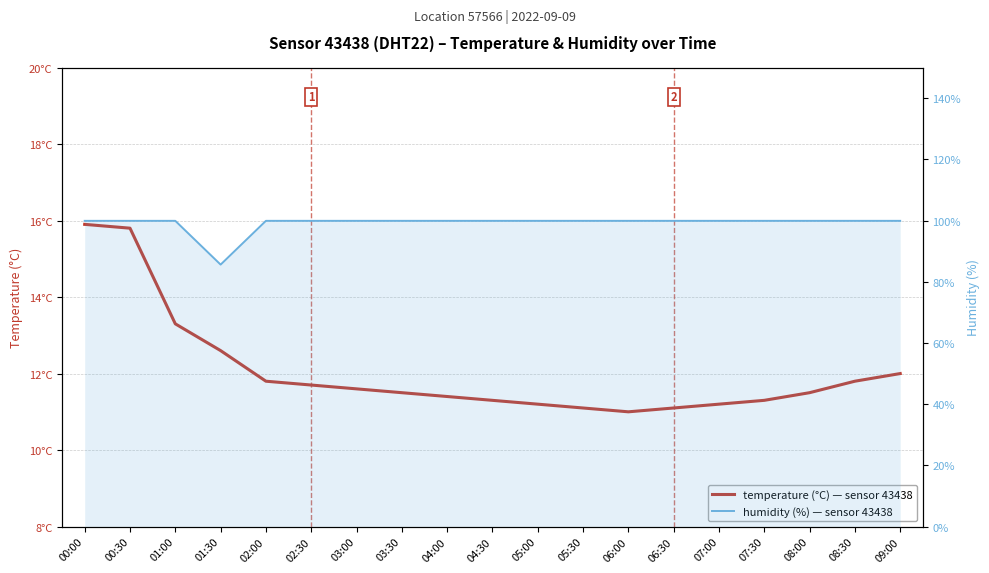

What is the sum of all humidity values?

1883.8